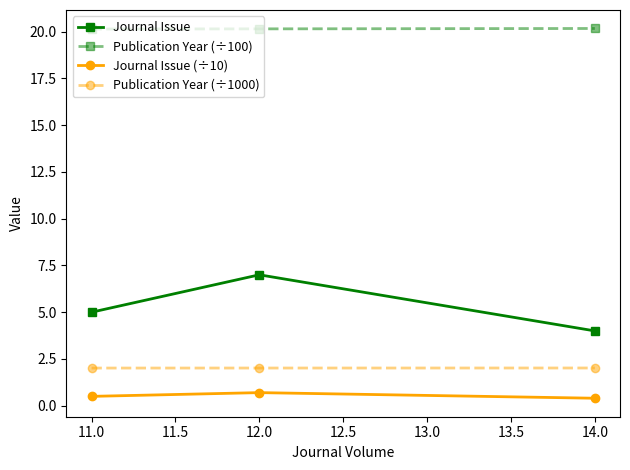

List the series in order of their peak value, highest first.

Publication Year (÷100), Journal Issue, Publication Year (÷1000), Journal Issue (÷10)